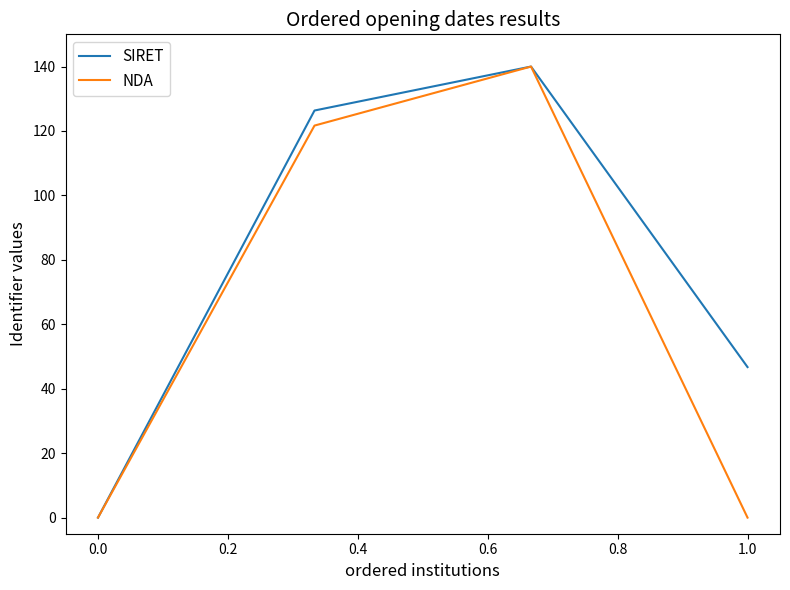

How many interior local peaks does the NDA series have?

1